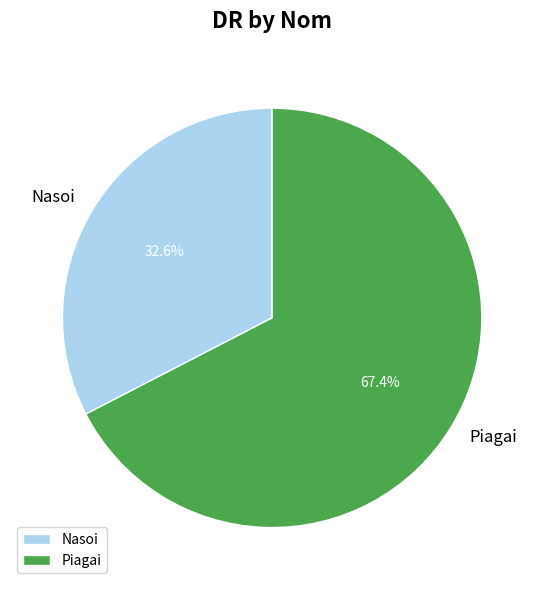

What portion of the pie excludes Nasoi?

67.4%